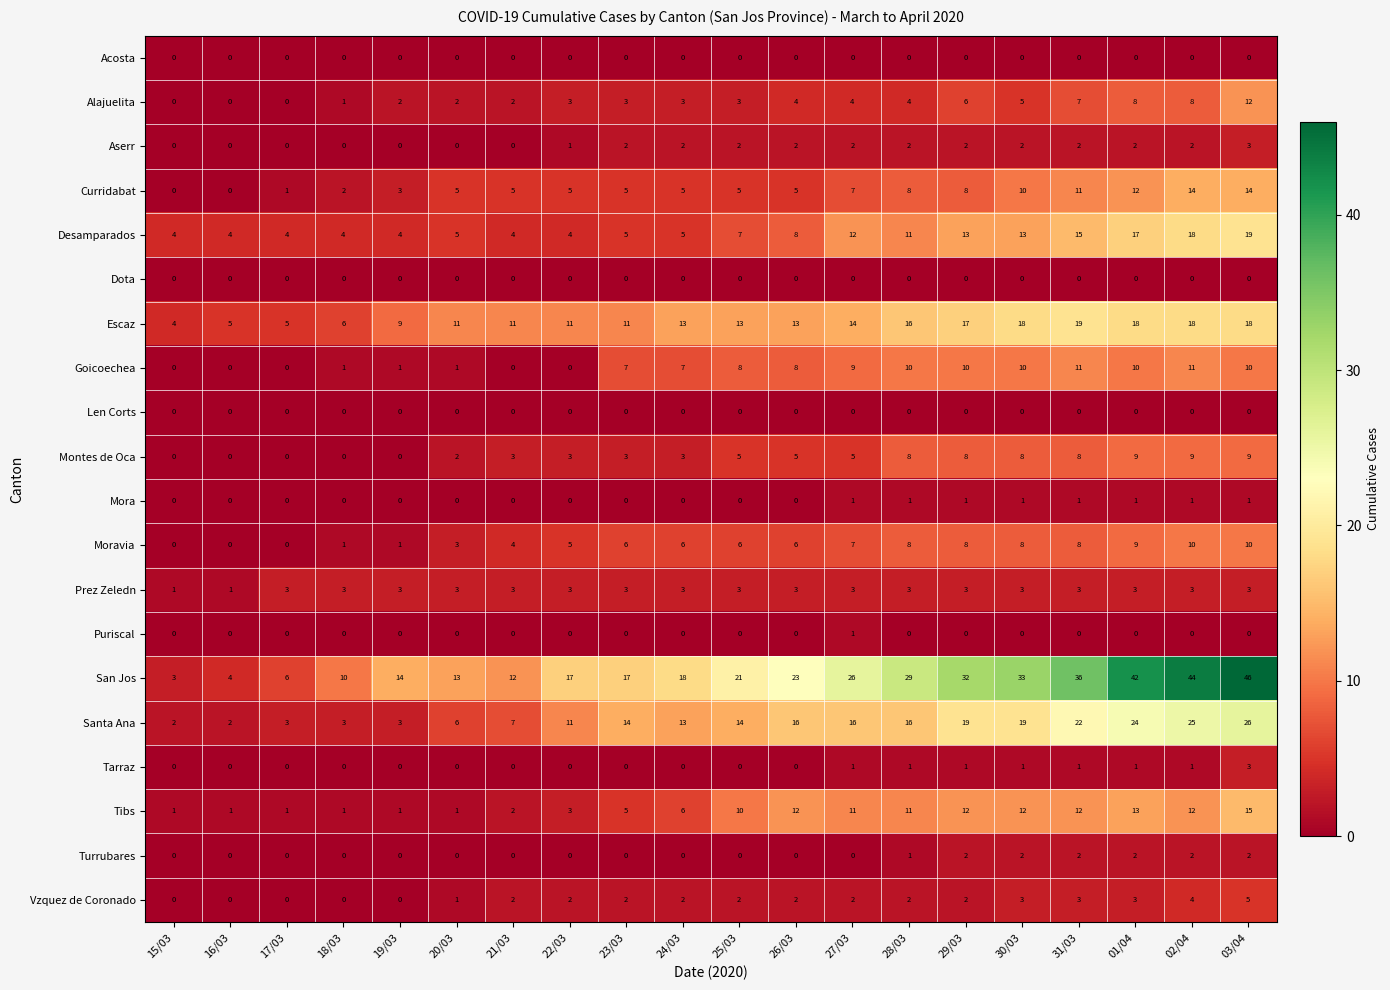

What is the difference between the highest and lowest values at 31/03?

36